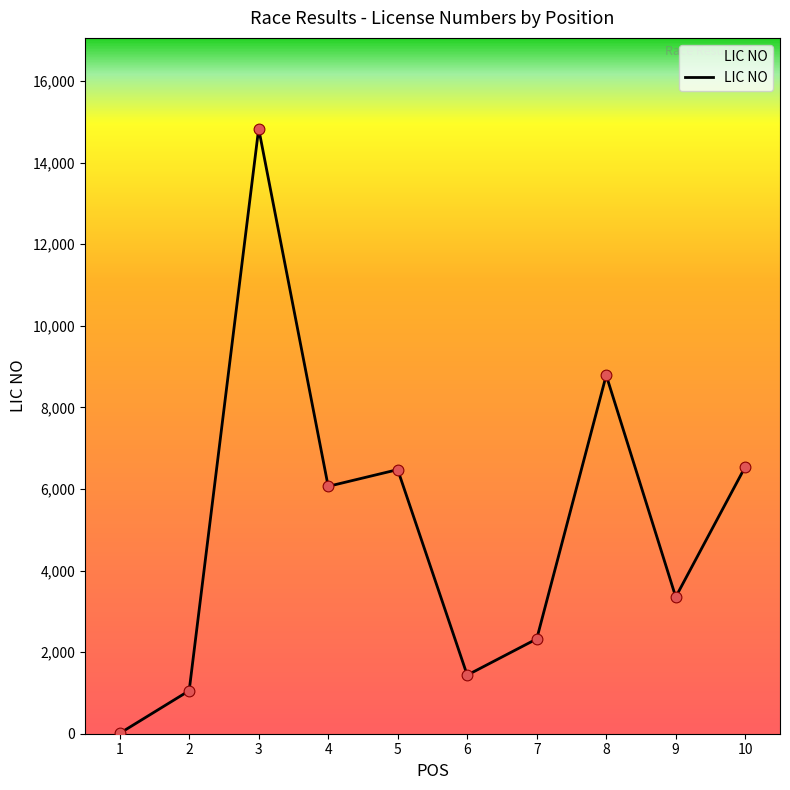

What is the change in value from 1 to 2?

+1046